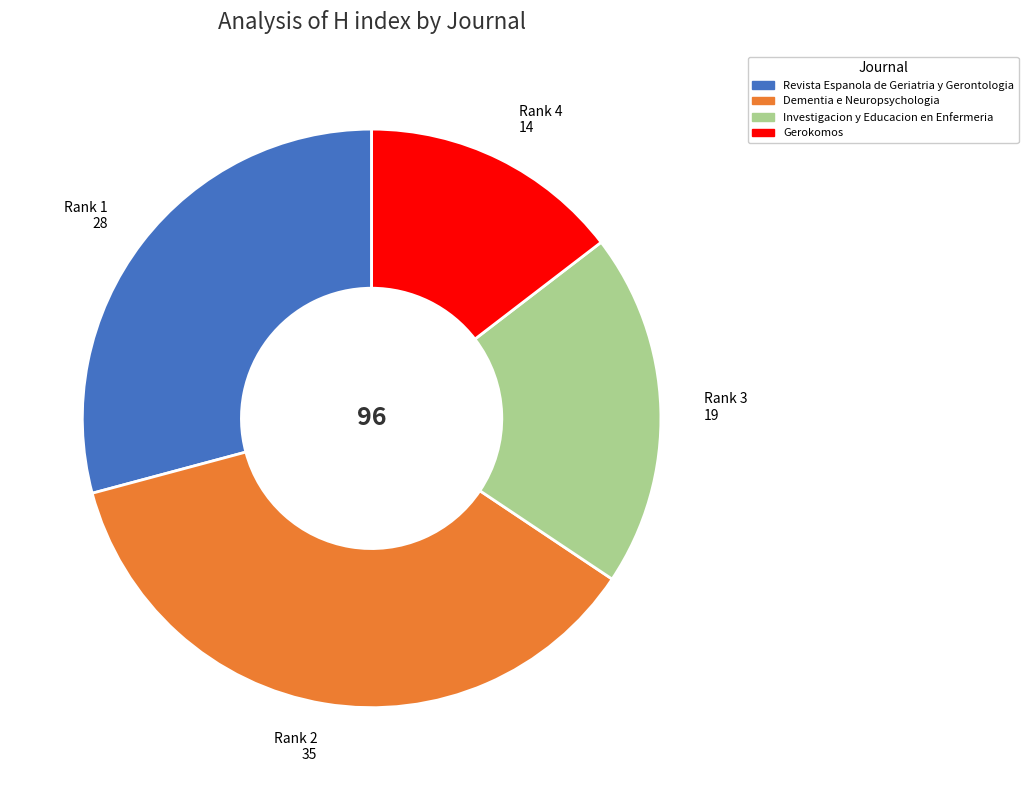

Does any single category account for the majority?

No